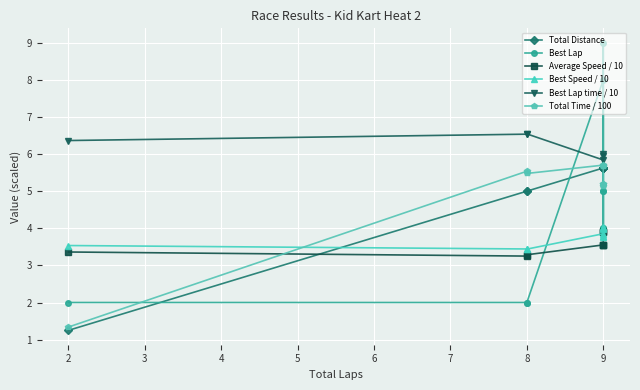

Which series has the largest total across all categories?

Best Lap time / 10